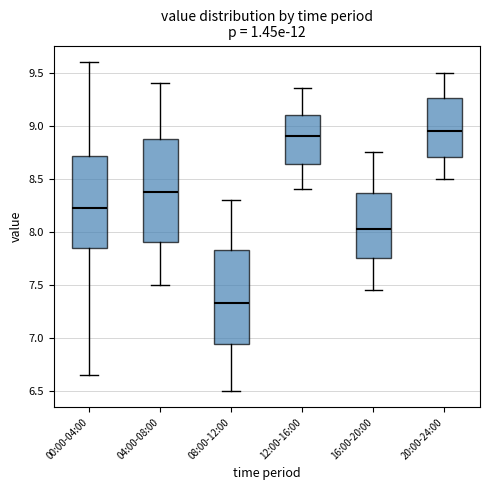

Comparing the boxes themselves (not the whiskers), which one is the tallest?

04:00-08:00